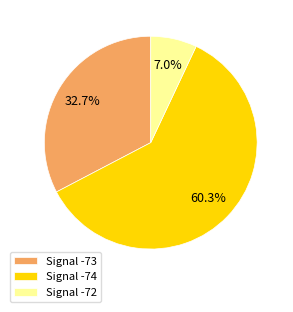

Is there a majority slice in this chart?

Yes